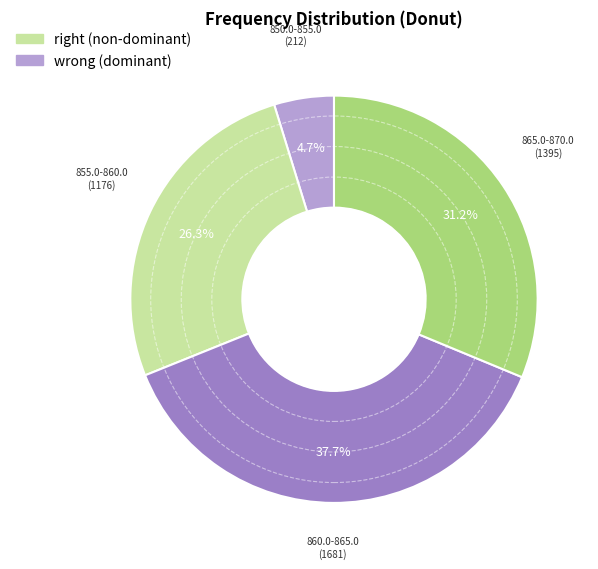

How many slices are in this pie chart?

4